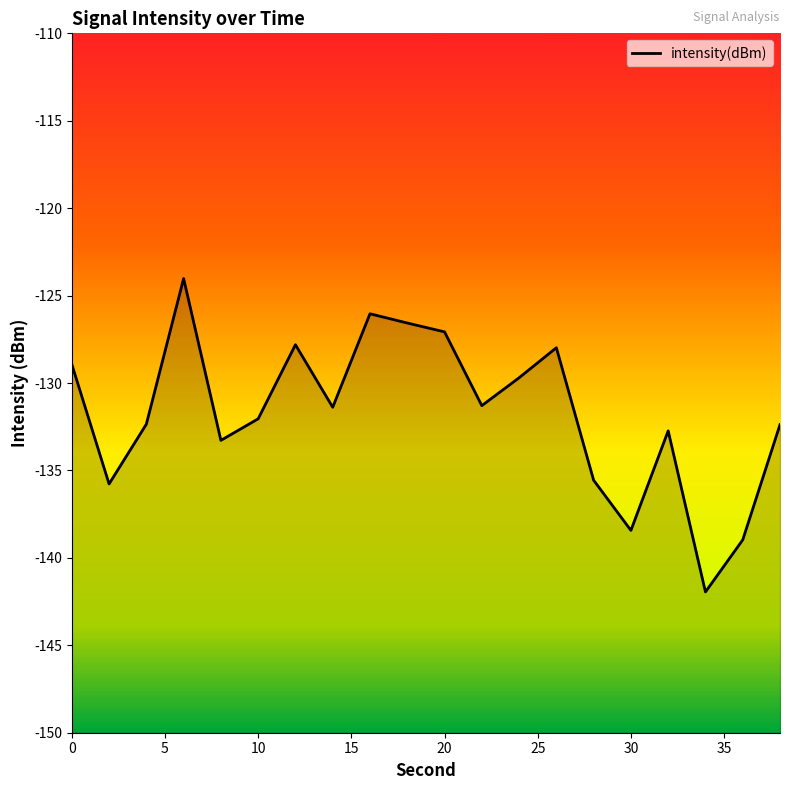

True or false: the data shows -217.6 at 10.

False